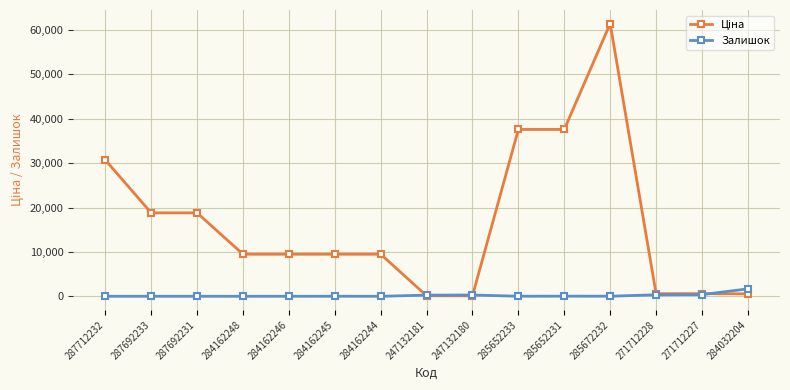

Is it true that Залишок equals 0.0 at 287712232?

True